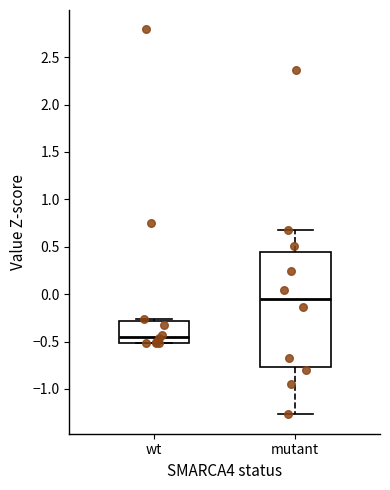

Where does the lower whisker of the box for mutant end on the y-axis? The values are not printed on the chart, so give them approximately, as read against the axis.

-1.25